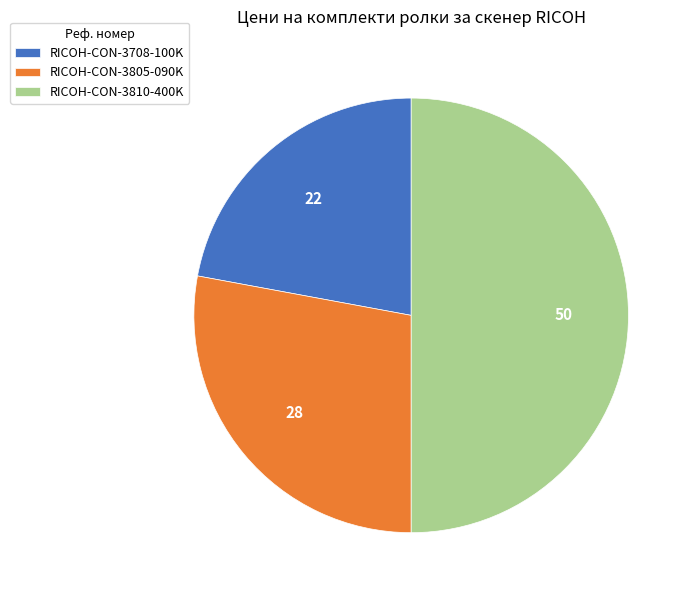

What is the smallest slice in the pie chart?

RICOH-CON-3708-100K